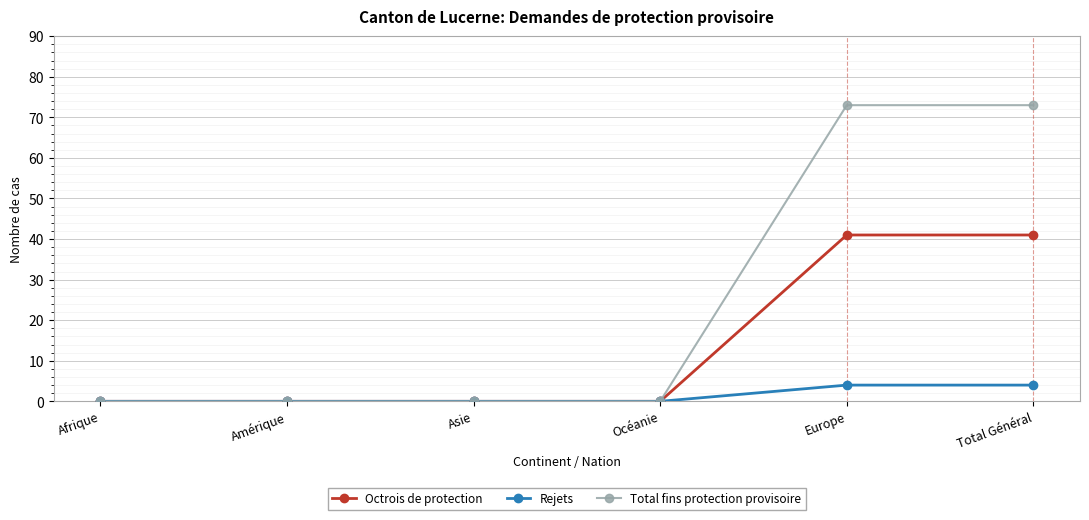

Reading left to right, list all the values displayed in this chart.

Octrois de protection: Afrique=0	Amérique=0	Asie=0	Océanie=0	Europe=41	Total Général=41
Rejets: Afrique=0	Amérique=0	Asie=0	Océanie=0	Europe=4	Total Général=4
Total fins protection provisoire: Afrique=0	Amérique=0	Asie=0	Océanie=0	Europe=73	Total Général=73